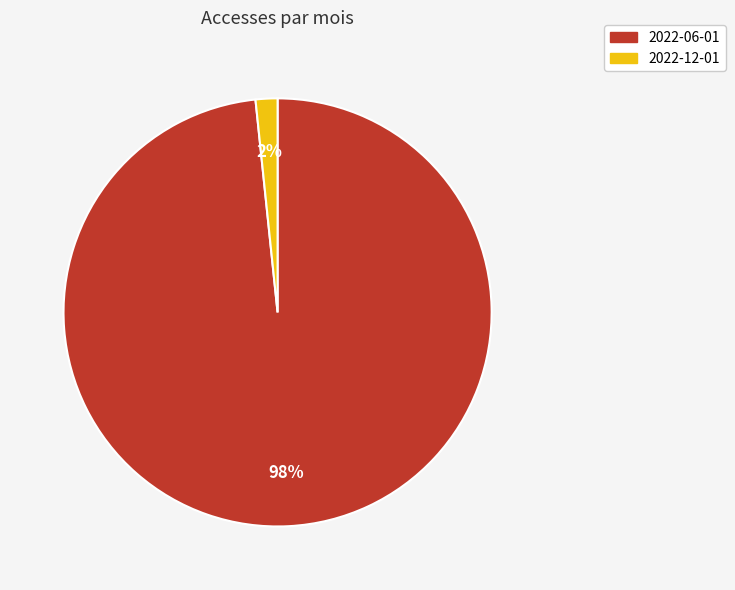

Which has a higher value, 2022-06-01 or 2022-12-01?

2022-06-01